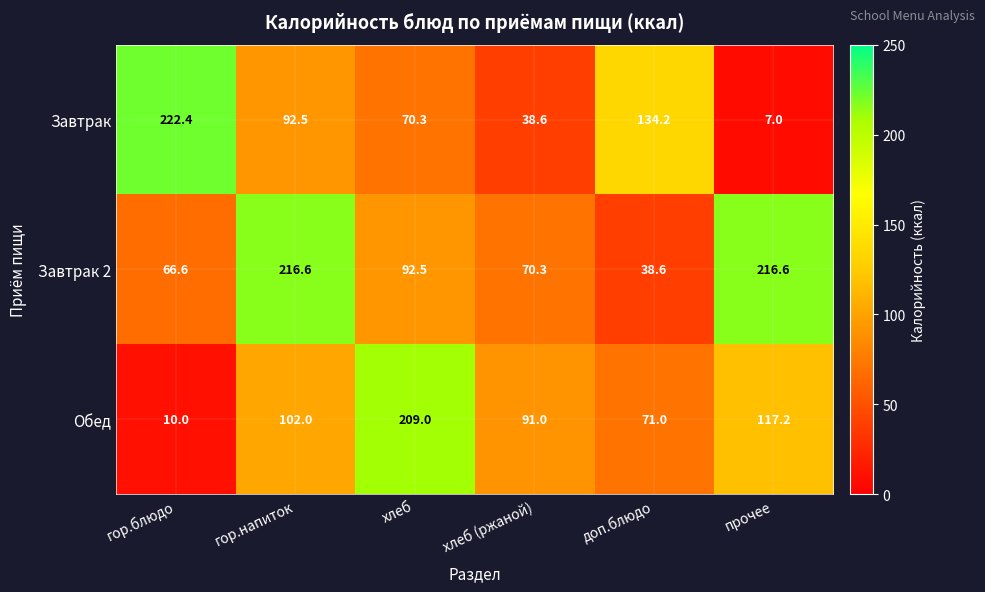

List the series in order of their peak value, highest first.

Завтрак, Завтрак 2, Обед